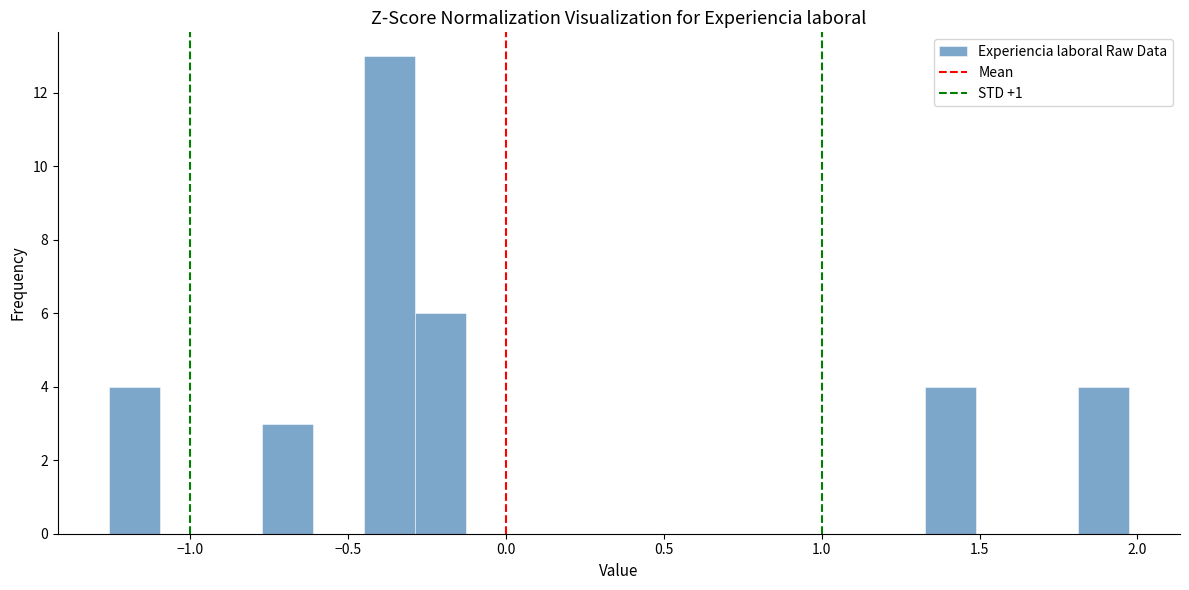

Read against the x-axis, roughly where is the centre of the tallest bar?

-0.35